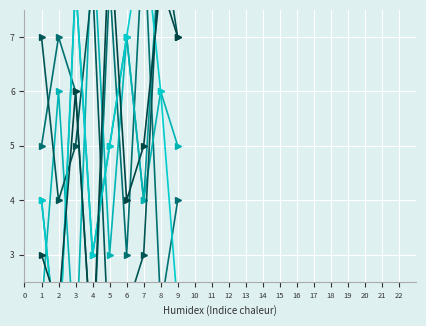

Is the value of col_3 at 9 greater than the value of col_6 at 7?

No